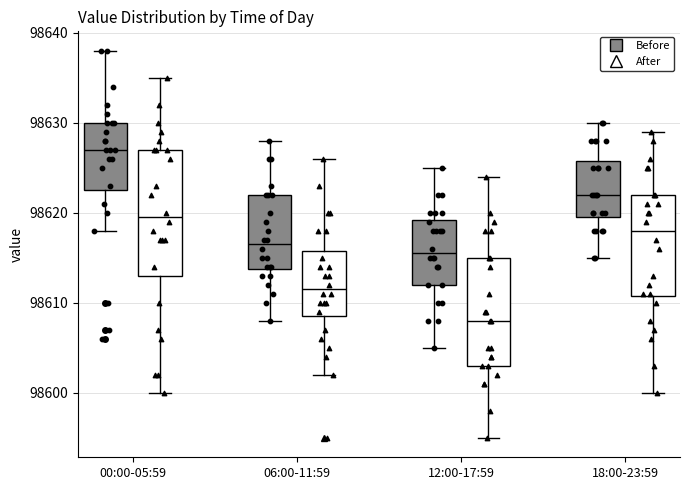

Reading left to right, read every box against the y-axis: the position of its median line, the range the box covers, and the ends of its whiskers. The values are not printed on the chart, so give them approximately, as read against the axis.

00:00-05:59 (Before): median 98627, box 98623 to 98630, whiskers 98618 to 98638
00:00-05:59 (After): median 98620, box 98613 to 98627, whiskers 98600 to 98635
06:00-11:59 (Before): median 98617, box 98614 to 98622, whiskers 98608 to 98628
06:00-11:59 (After): median 98612, box 98609 to 98616, whiskers 98602 to 98626
12:00-17:59 (Before): median 98616, box 98612 to 98619, whiskers 98605 to 98625
12:00-17:59 (After): median 98608, box 98603 to 98615, whiskers 98595 to 98624
18:00-23:59 (Before): median 98622, box 98620 to 98626, whiskers 98615 to 98630
18:00-23:59 (After): median 98618, box 98611 to 98622, whiskers 98600 to 98629